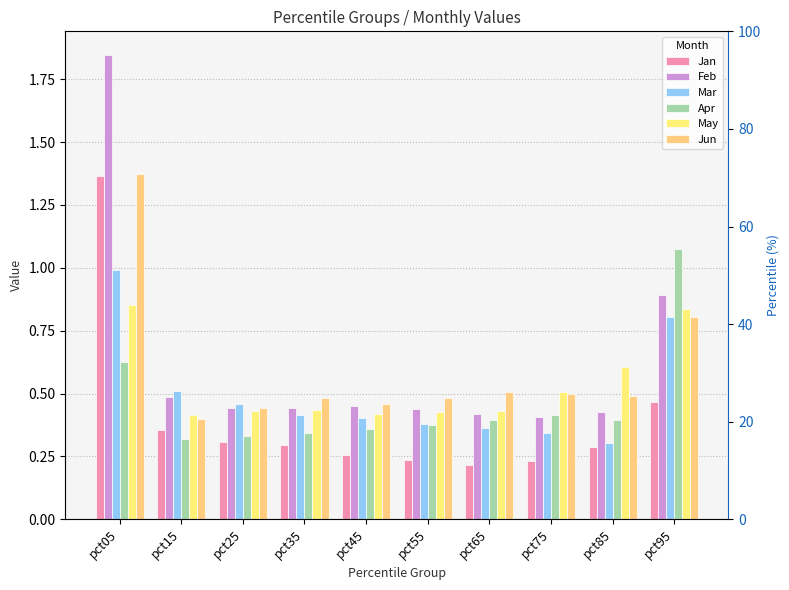

Reading left to right, what are all the values shown in this chart?

Jan: pct05=1.4	pct15=0.4	pct25=0.3	pct35=0.3	pct45=0.3	pct55=0.2	pct65=0.2	pct75=0.2	pct85=0.3	pct95=0.5
Feb: pct05=1.8	pct15=0.5	pct25=0.4	pct35=0.4	pct45=0.5	pct55=0.4	pct65=0.4	pct75=0.4	pct85=0.4	pct95=0.9
Mar: pct05=1.0	pct15=0.5	pct25=0.5	pct35=0.4	pct45=0.4	pct55=0.4	pct65=0.4	pct75=0.3	pct85=0.3	pct95=0.8
Apr: pct05=0.6	pct15=0.3	pct25=0.3	pct35=0.3	pct45=0.4	pct55=0.4	pct65=0.4	pct75=0.4	pct85=0.4	pct95=1.1
May: pct05=0.9	pct15=0.4	pct25=0.4	pct35=0.4	pct45=0.4	pct55=0.4	pct65=0.4	pct75=0.5	pct85=0.6	pct95=0.8
Jun: pct05=1.4	pct15=0.4	pct25=0.4	pct35=0.5	pct45=0.5	pct55=0.5	pct65=0.5	pct75=0.5	pct85=0.5	pct95=0.8